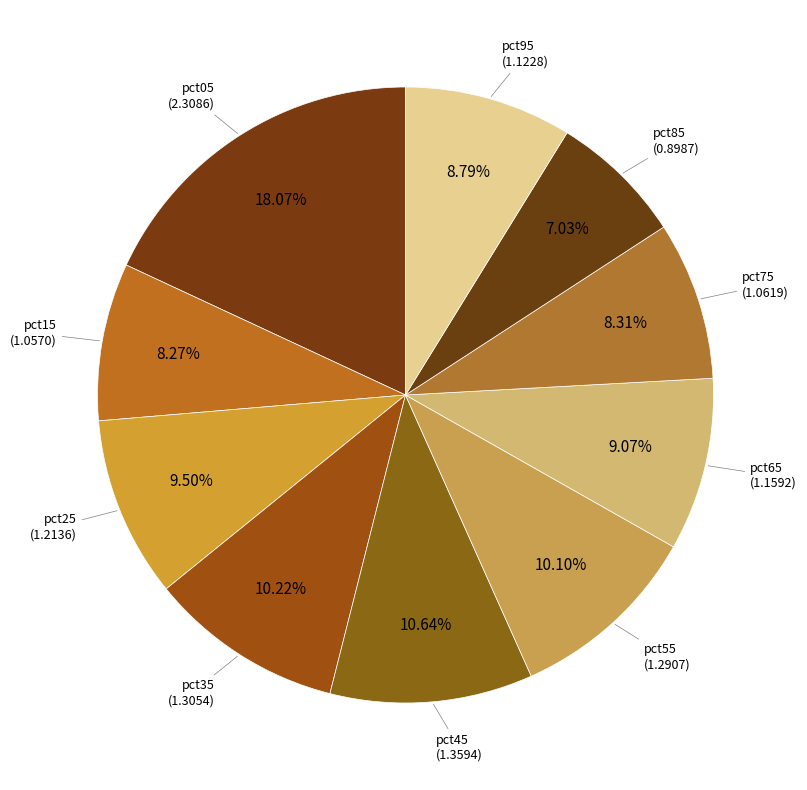

To the nearest percent, what is the average slice percentage?

10%